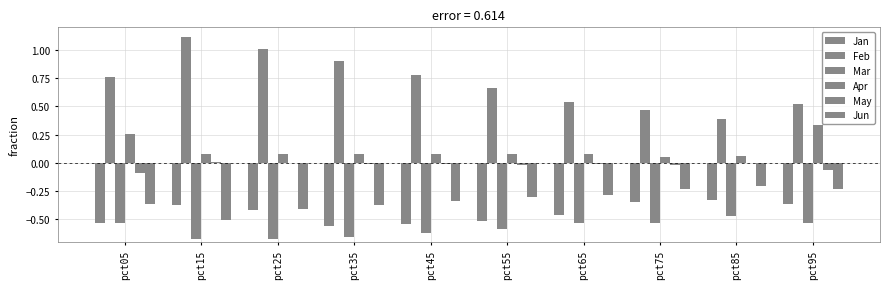

Which series has the largest total across all categories?

Feb